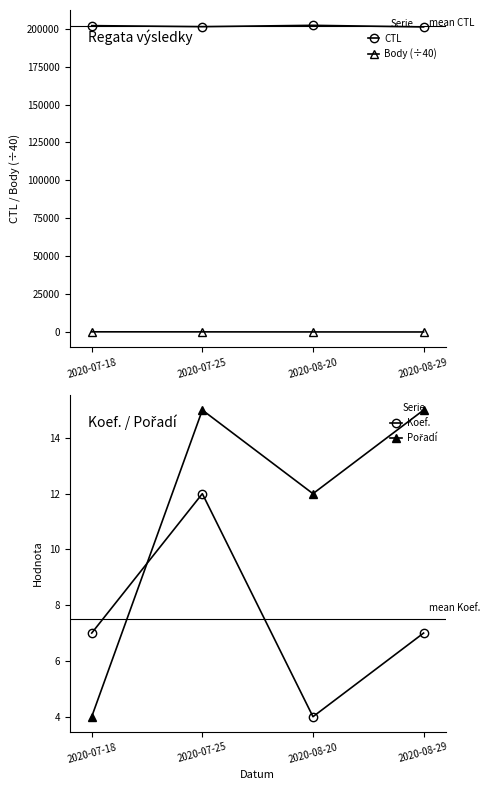

True or false: Body (÷40) and CTL cross at least once.

False